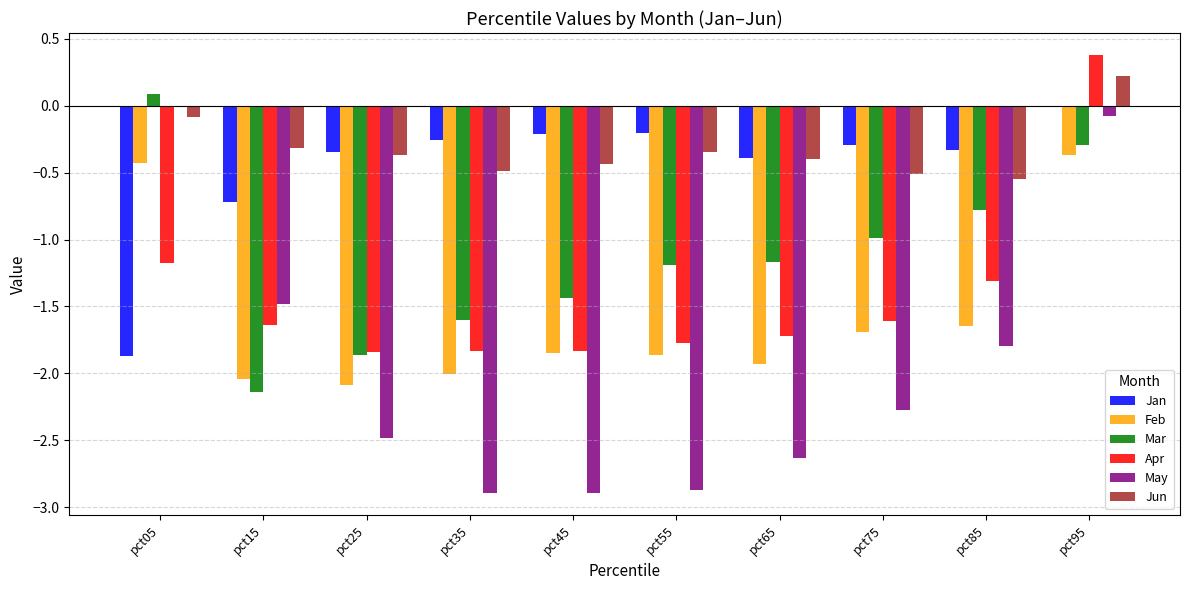

What is the maximum value shown in the chart?

0.4